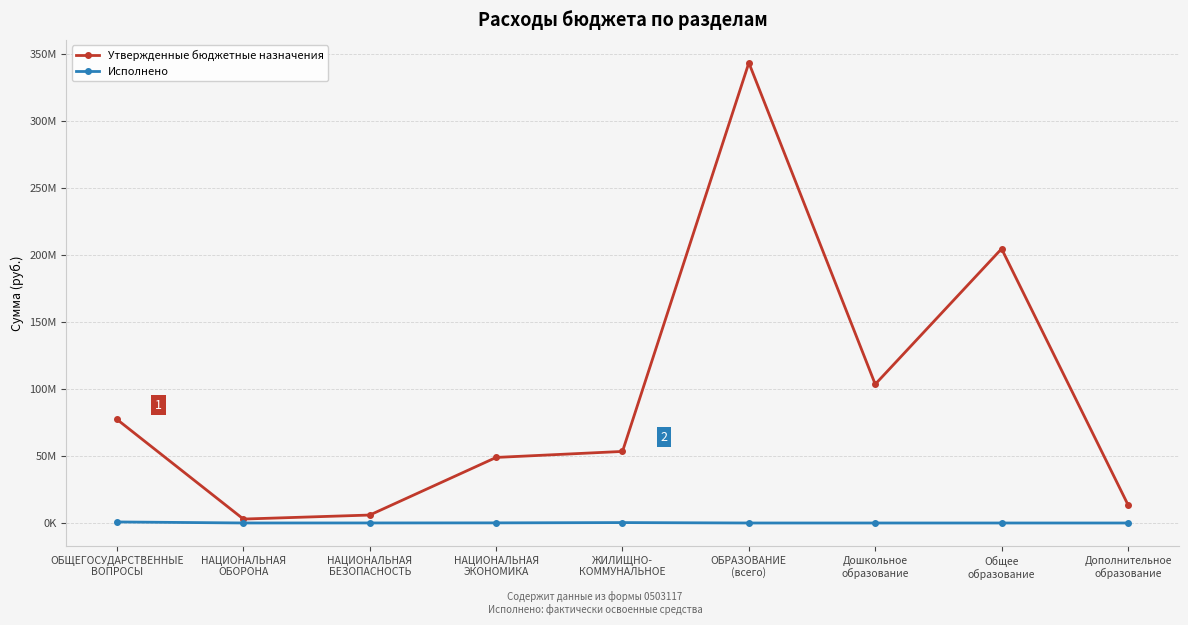

Rank the series by their maximum value, from highest to lowest.

Утвержденные бюджетные назначения, Исполнено